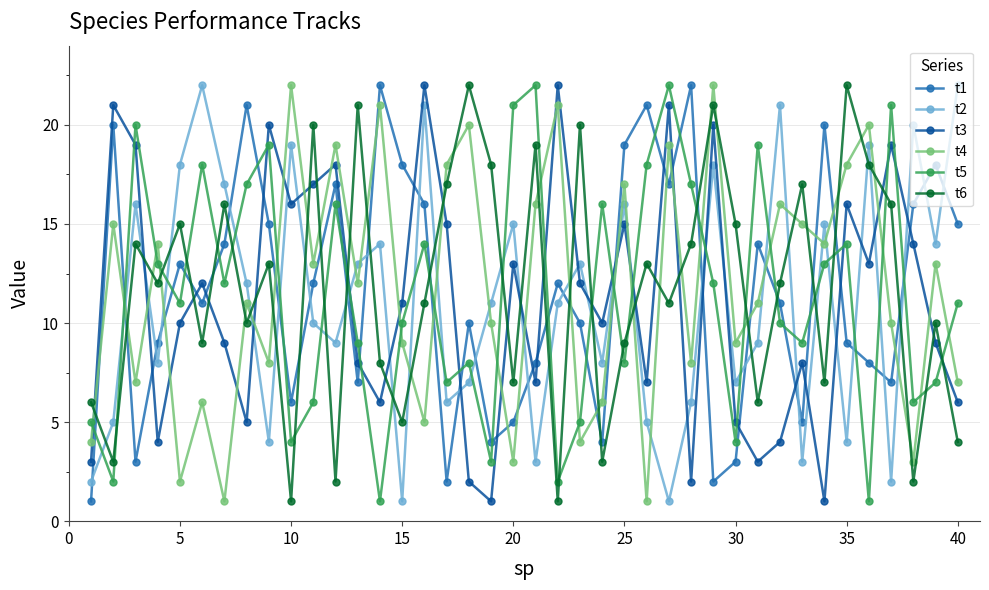

After their last crossing, which series has the higher values: t6 or t4?

t4